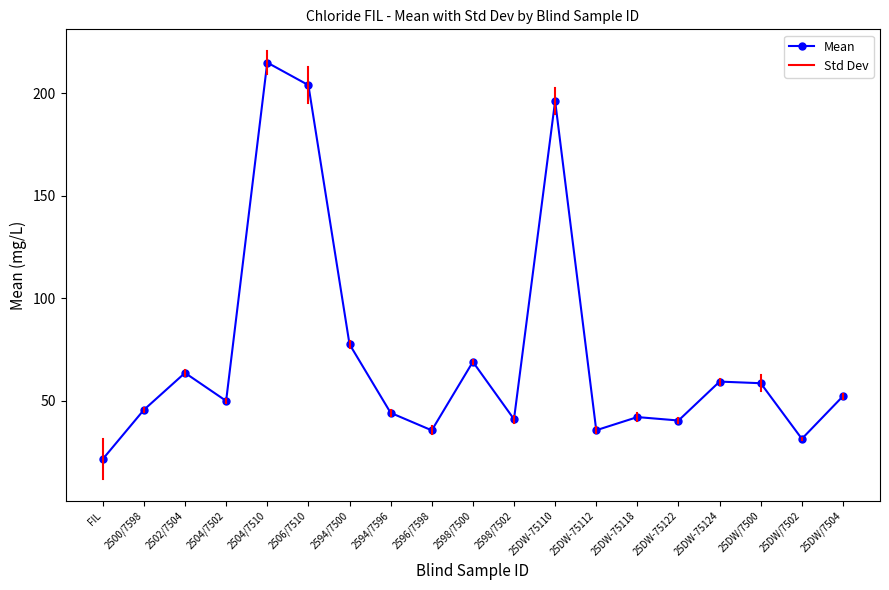

Read the value at 25DW/7502.

31.3